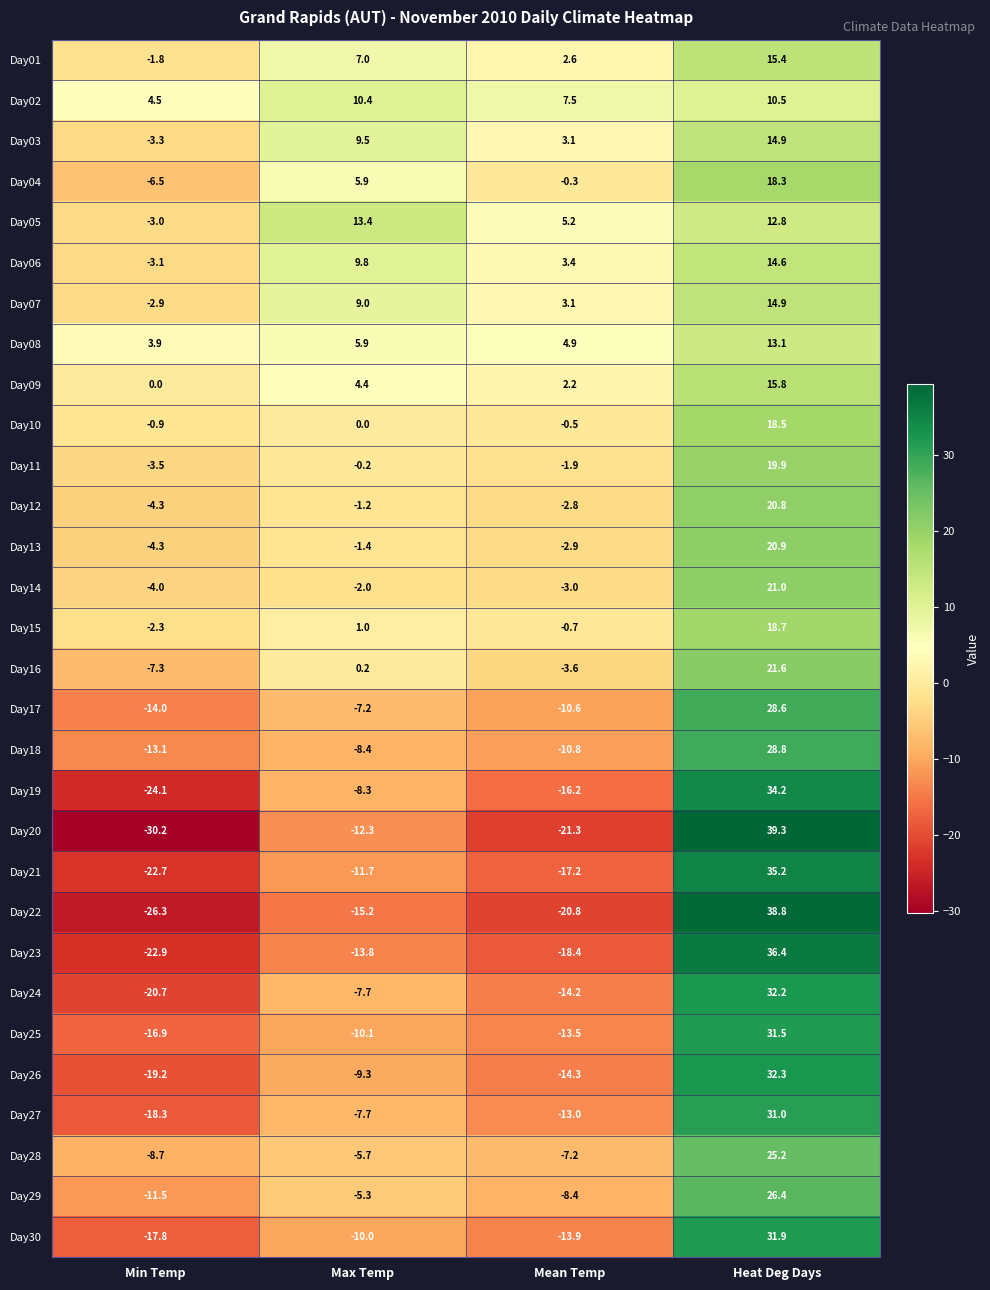

What is the sum of all Day13 values?

12.3